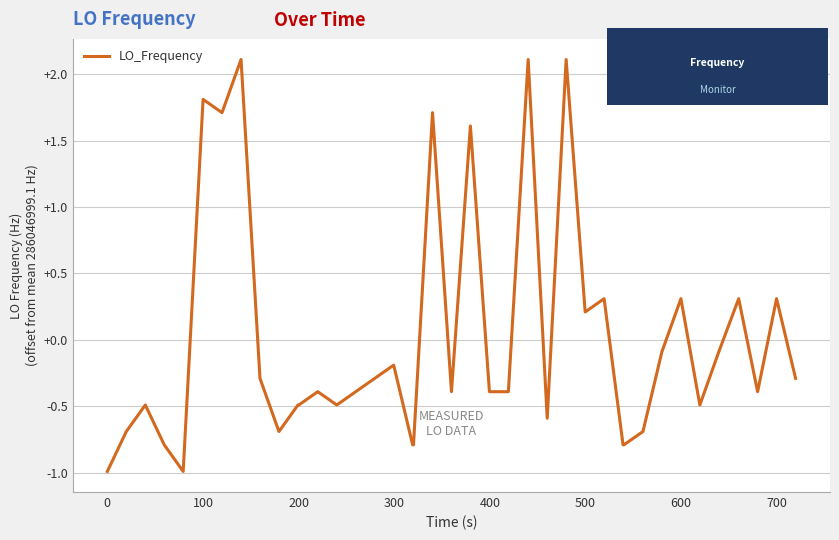

What is the minimum value shown in the chart?

-1.0